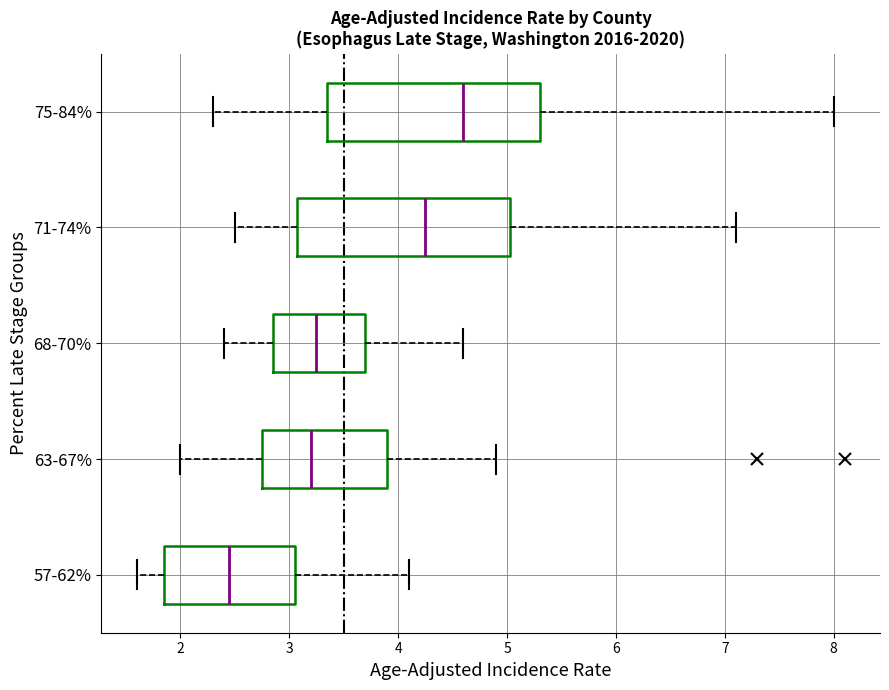

Reading bottom to top, transcribe this box plot: for each box, give where its median line is, the range the box spans, and where its two whiskers end, as read against the x-axis. The values are not printed on the chart, so give them approximately, as read against the axis.

57-62%: median 2.5, box 1.9 to 3.1, whiskers 1.6 to 4.1
63-67%: median 3.2, box 2.8 to 3.9, whiskers 2.0 to 4.9
68-70%: median 3.3, box 2.9 to 3.7, whiskers 2.4 to 4.6
71-74%: median 4.3, box 3.1 to 5.0, whiskers 2.5 to 7.1
75-84%: median 4.6, box 3.4 to 5.3, whiskers 2.3 to 8.0